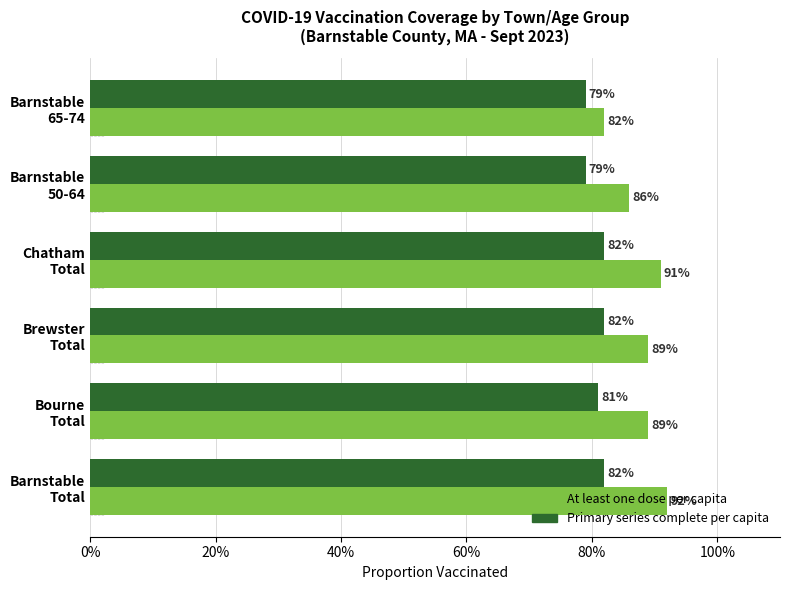

What are all the series names shown in the legend?

At least one dose per capita, Primary series complete per capita